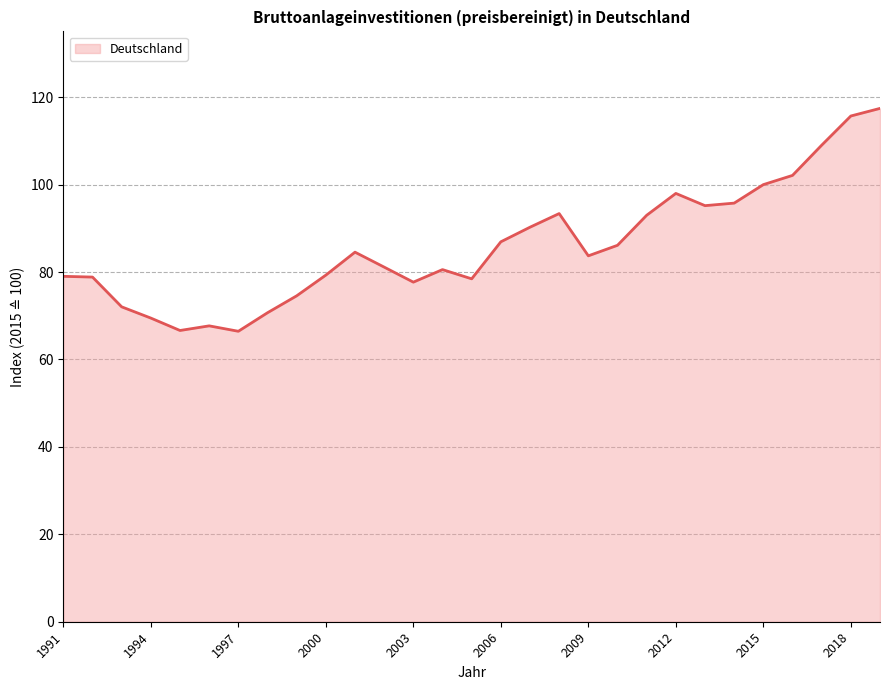

What is the maximum value shown in the chart?

117.4